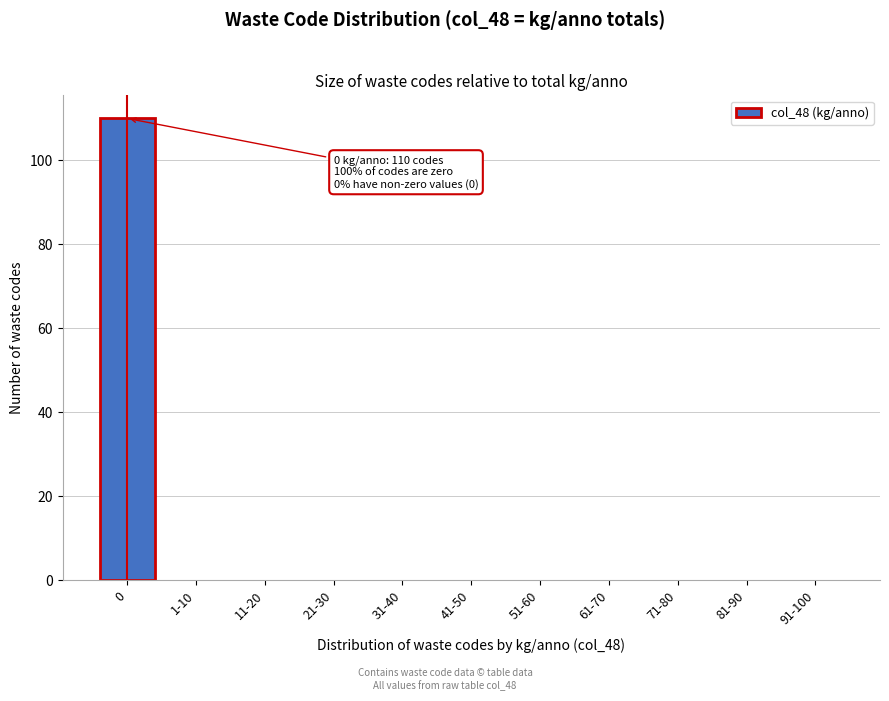

Reading right to left, transcribe all the data shown in this chart.

91-100=0	81-90=0	71-80=0	61-70=0	51-60=0	41-50=0	31-40=0	21-30=0	11-20=0	1-10=0	0=110